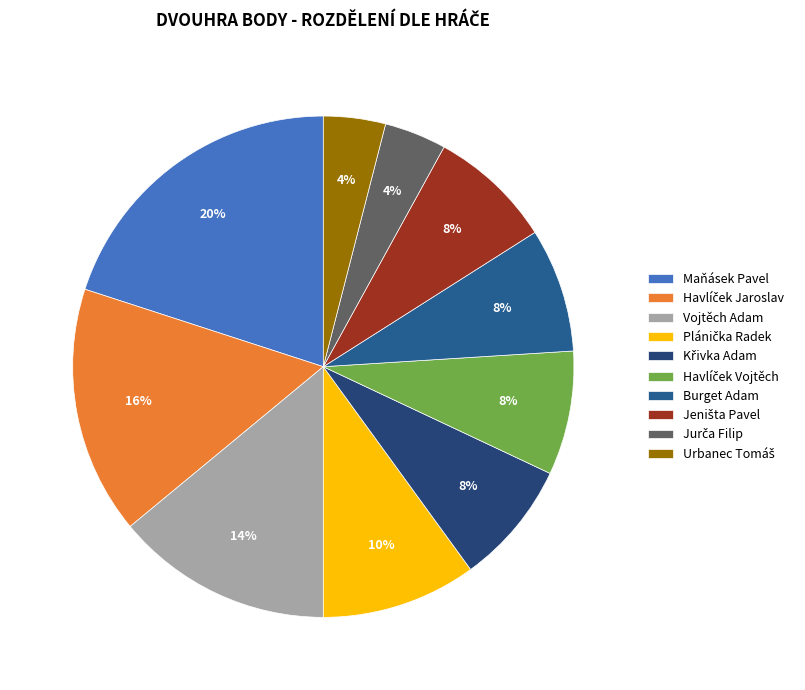

How many segments does this pie chart have?

10